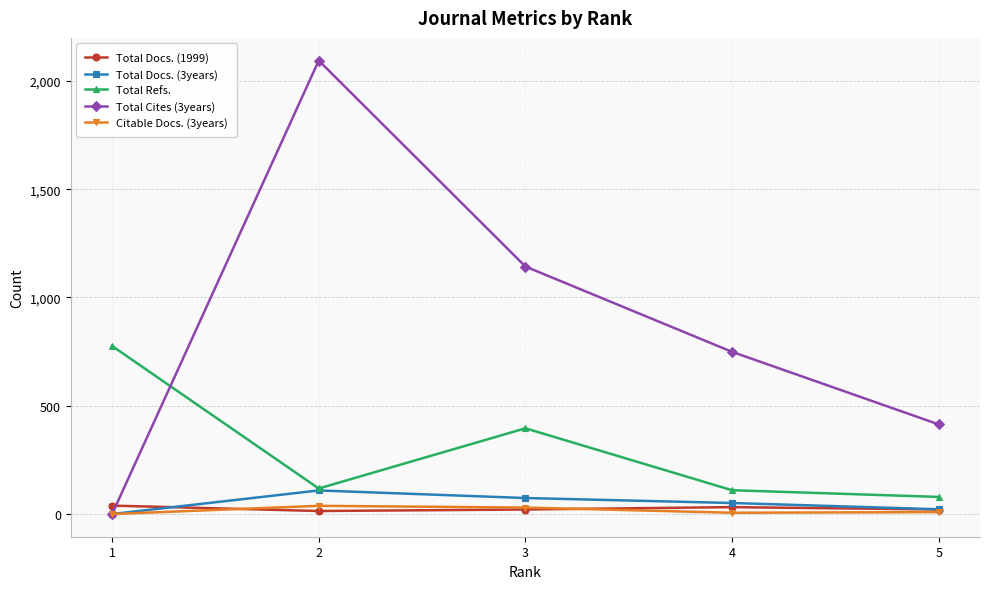

At which category does Citable Docs. (3years) reach its first local peak?

2